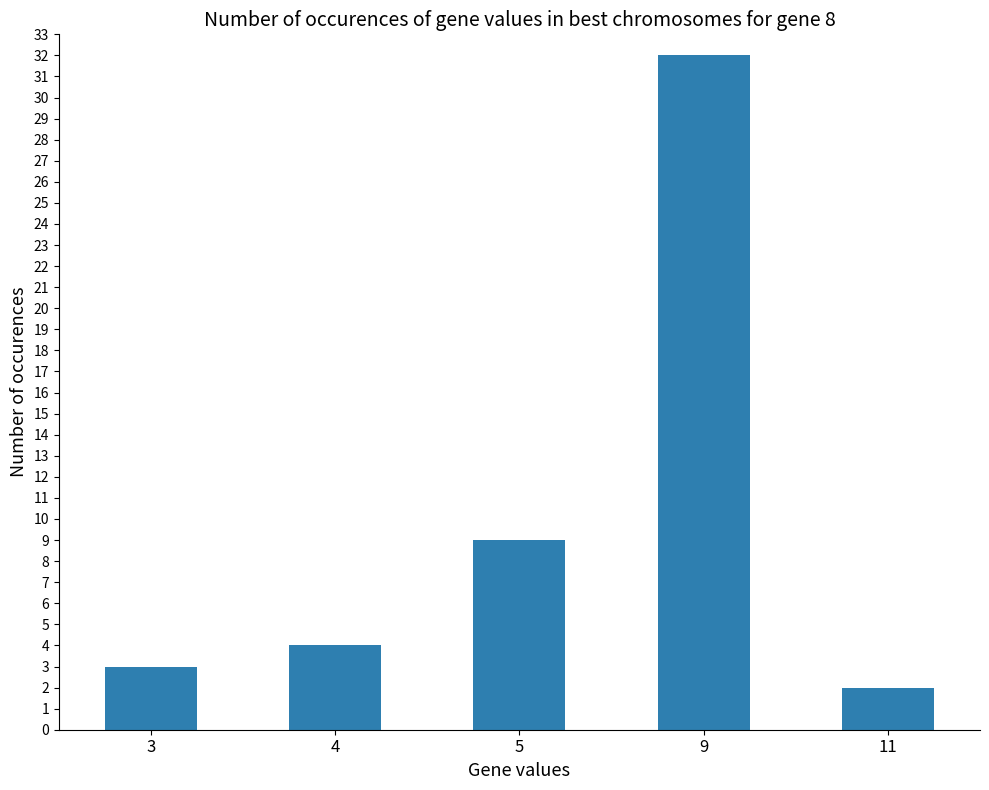

Reading left to right, what are all the values shown in this chart?

3	4	9	32	2